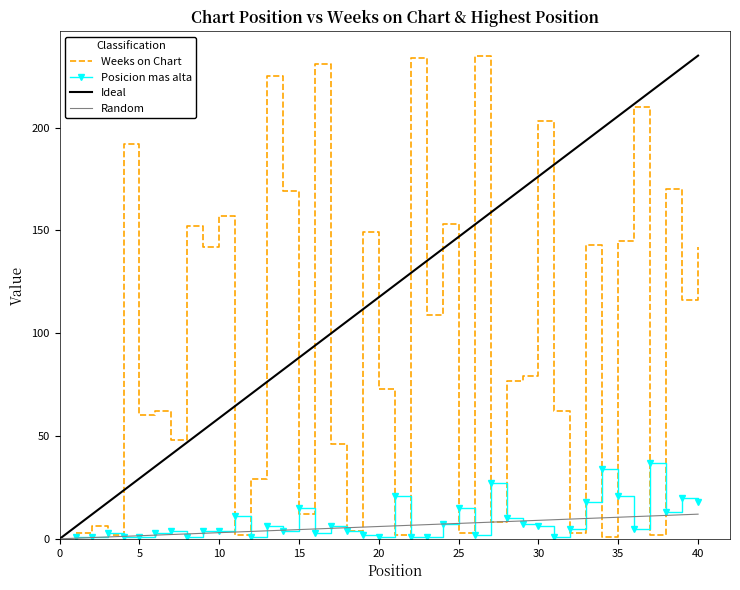

What is the difference between the maximum and minimum values in the Weeks on Chart series?

234